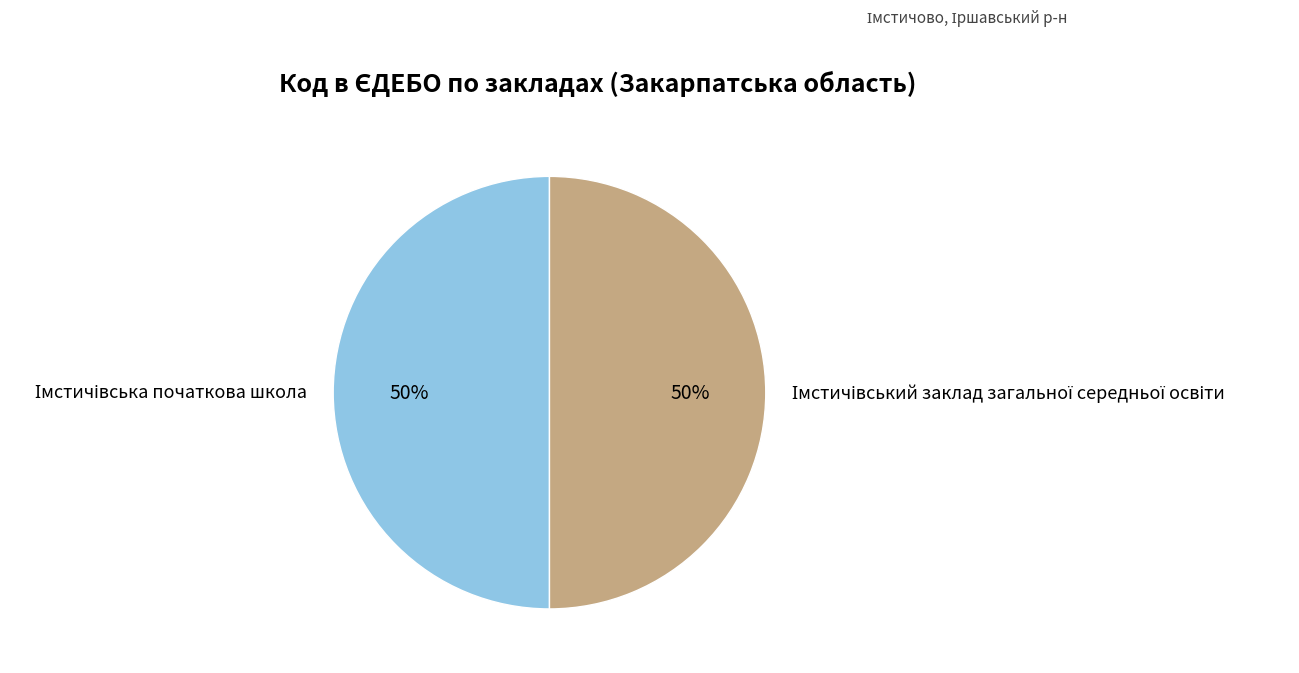

To the nearest percent, what is the average slice percentage?

50%